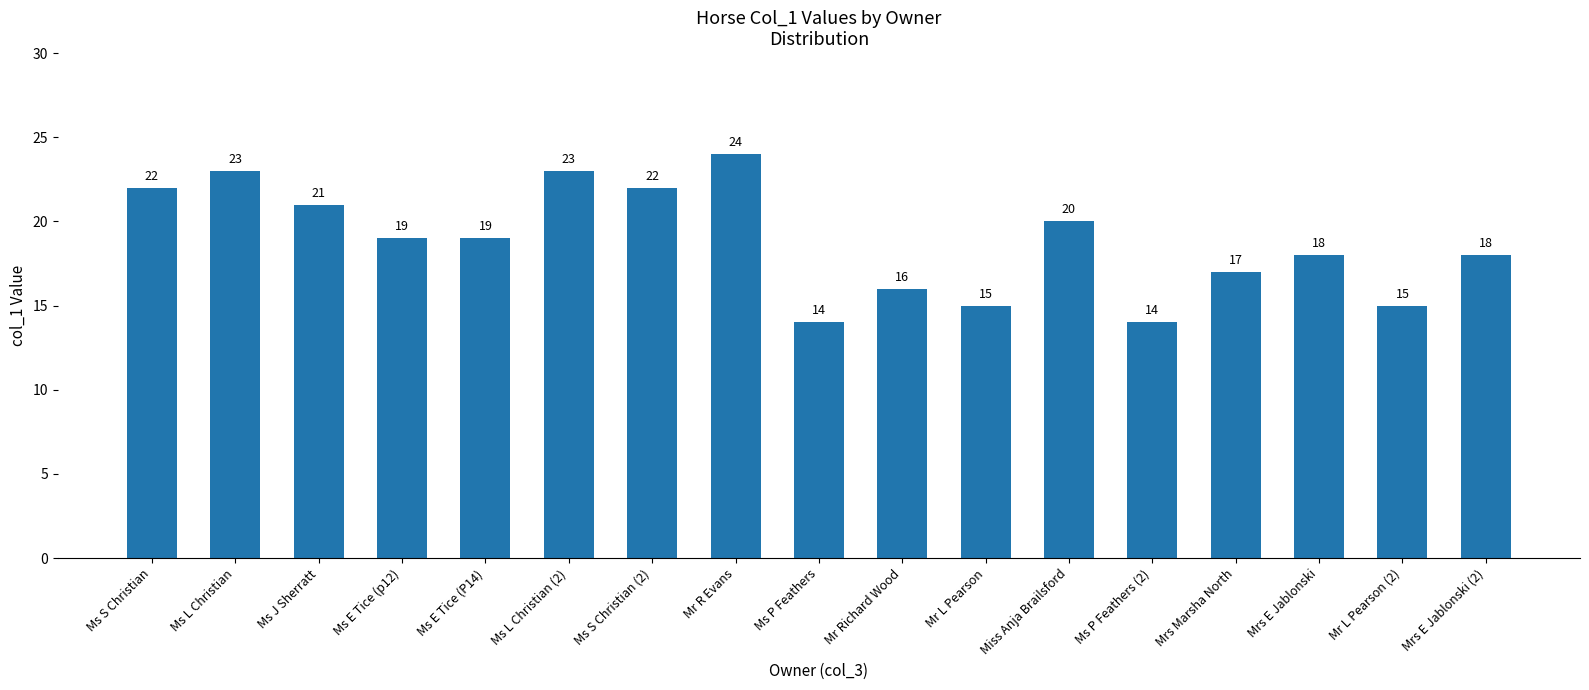

Are the bars grouped side by side (vs. stacked)?

No